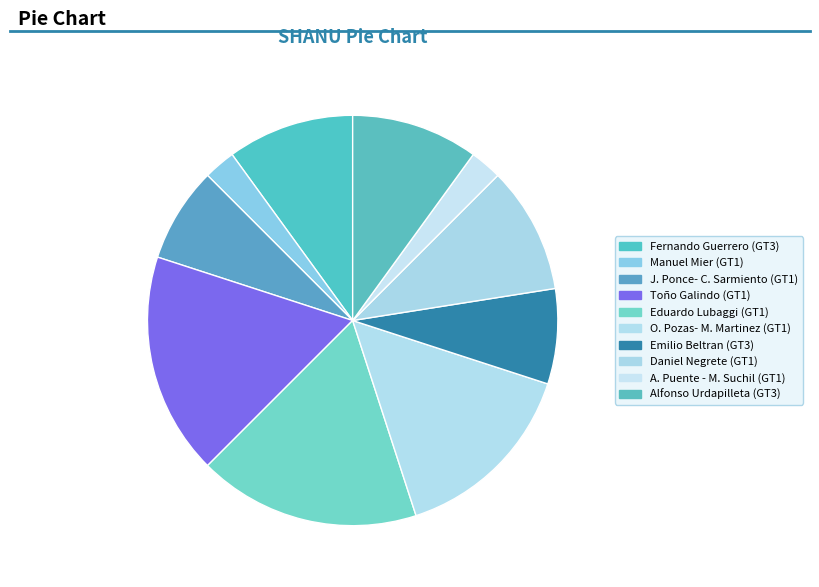

Count the number of slices in the pie.

10